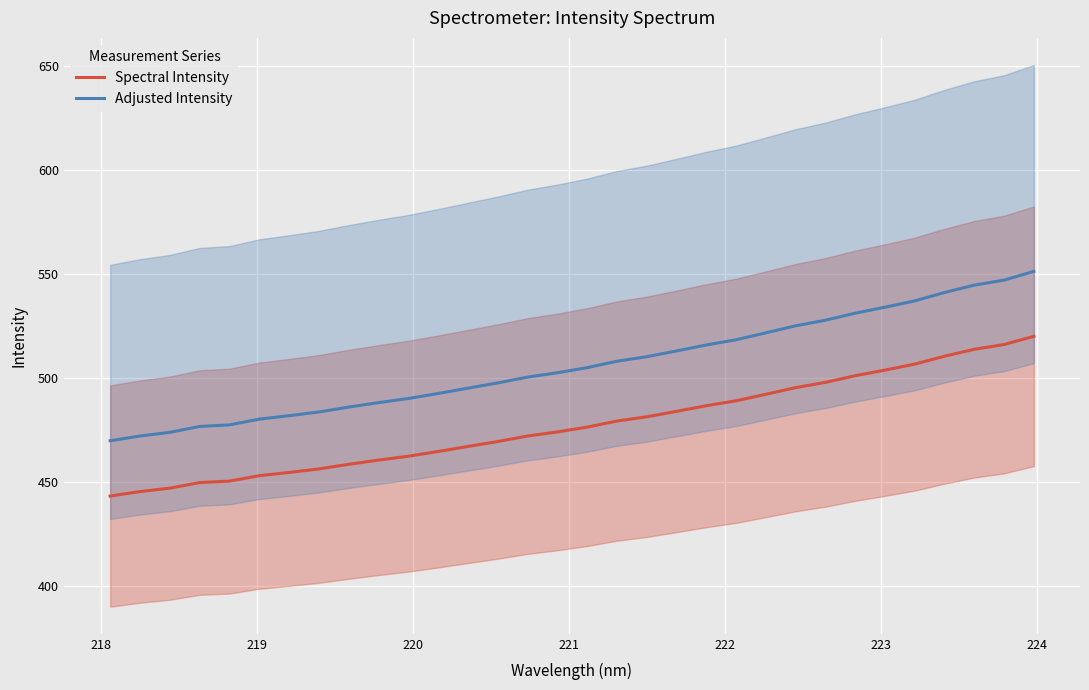

What is the minimum value for Spectral Intensity?

443.2